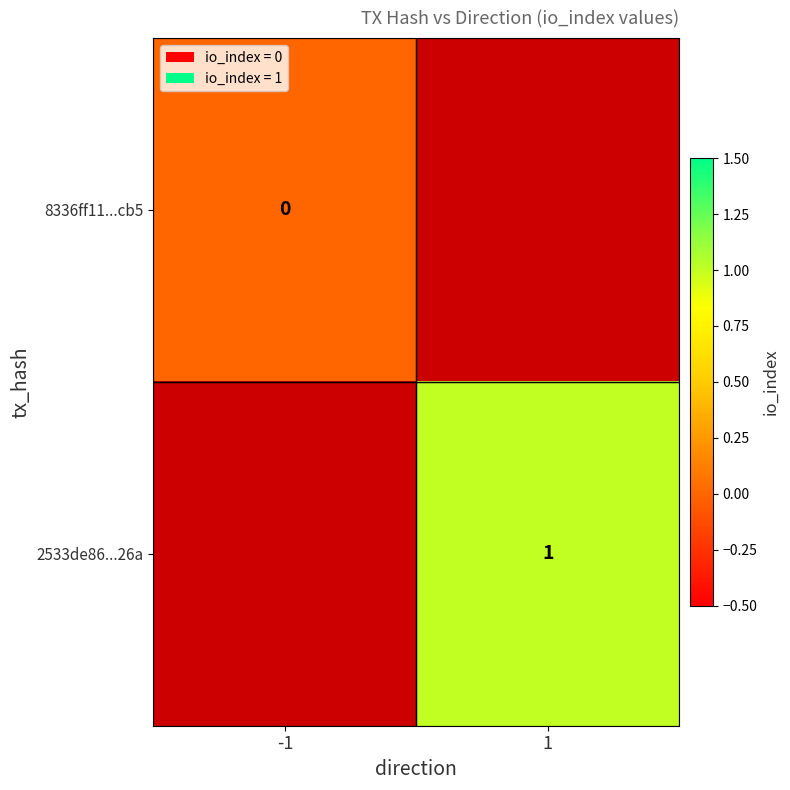

The 2533de86...26a series shows 0 at 1. True or false?

False